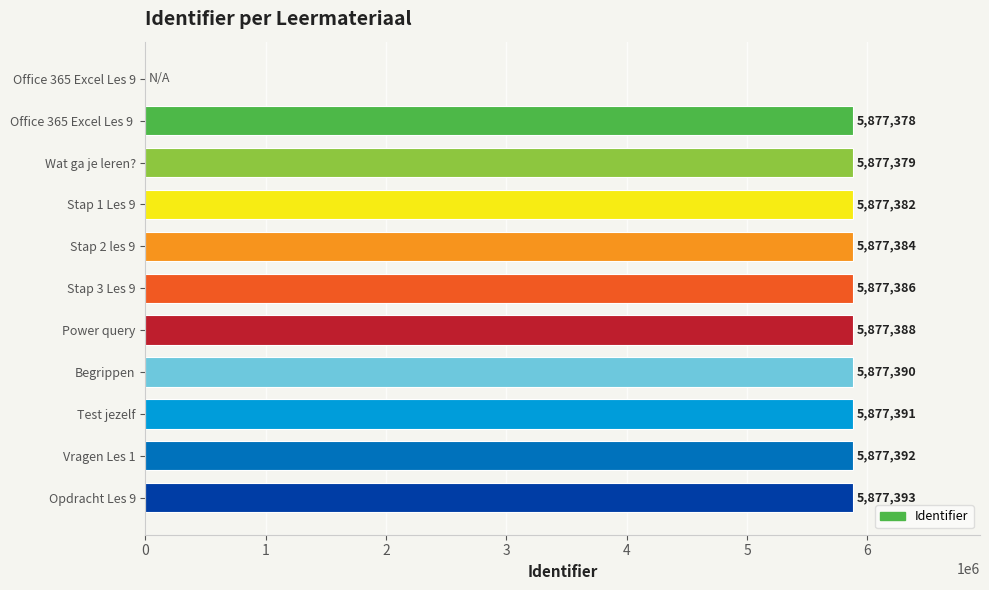

Between Stap 3 Les 9 and Stap 2 les 9, which is larger?

Stap 3 Les 9